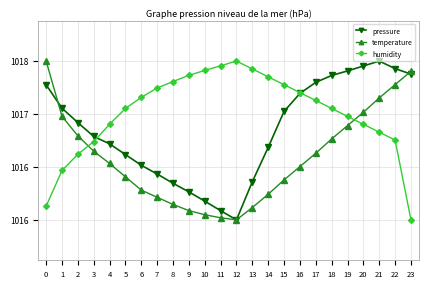

True or false: pressure has more than 2 points higher than both neighbors.

False